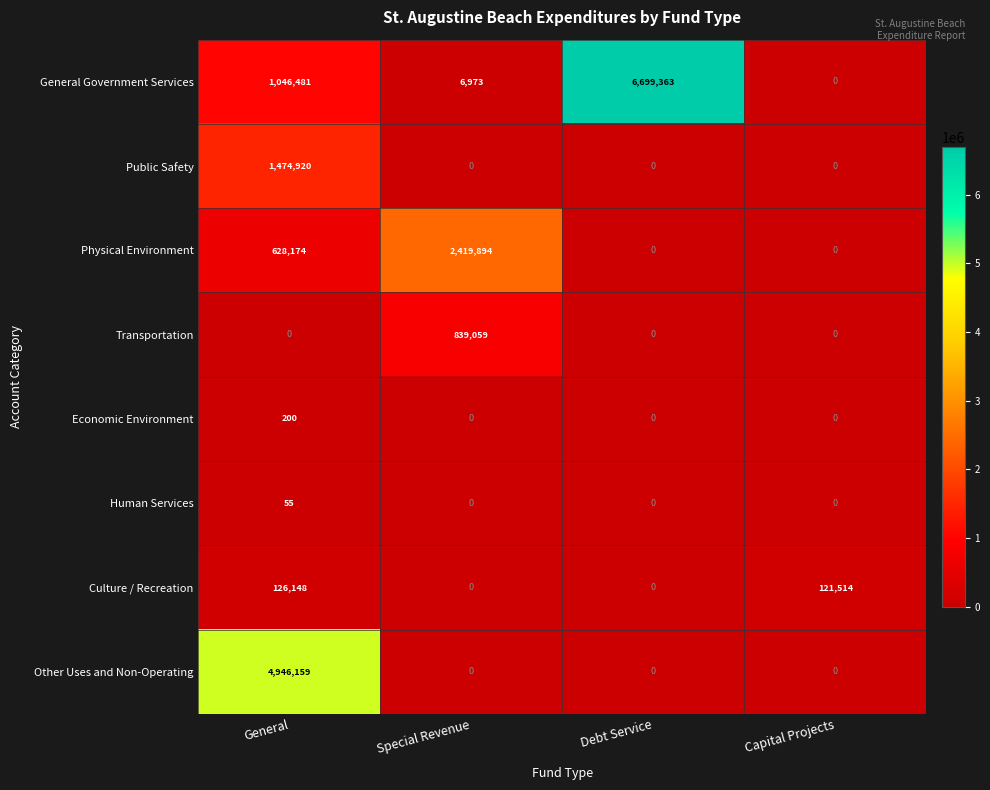

Rank the series by their maximum value, from highest to lowest.

General Government Services, Other Uses and Non-Operating, Physical Environment, Public Safety, Transportation, Culture / Recreation, Economic Environment, Human Services